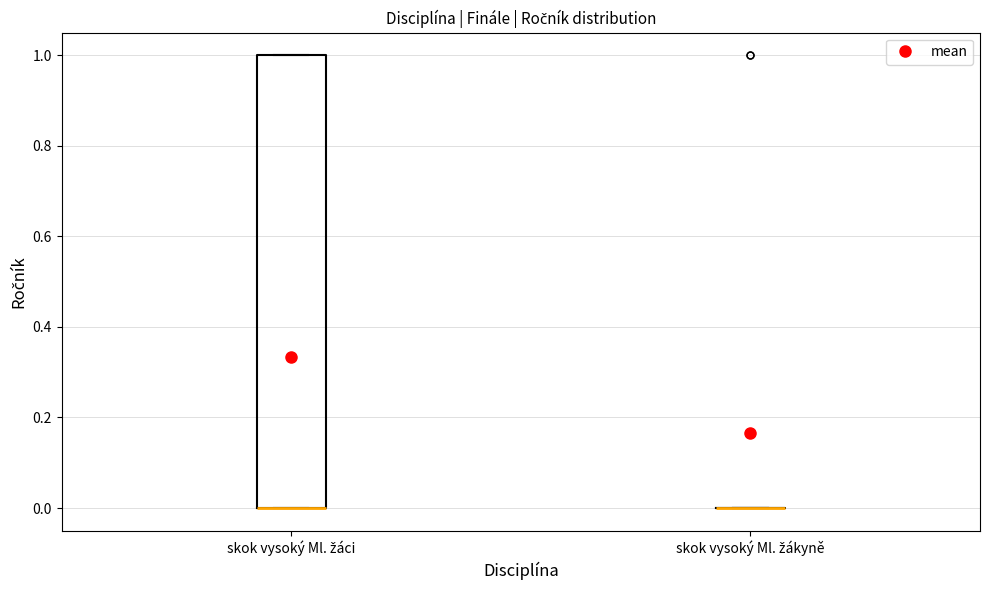

Reading left to right, read every box against the y-axis: the position of its median line, the range the box covers, and the ends of its whiskers. The values are not printed on the chart, so give them approximately, as read against the axis.

skok vysoký Ml. žáci: median 0 (drawn on the box's lower edge), box 0 to 1, whiskers 0 to 1
skok vysoký Ml. žákyně: box collapsed to a line at 0, whiskers 0 to 0